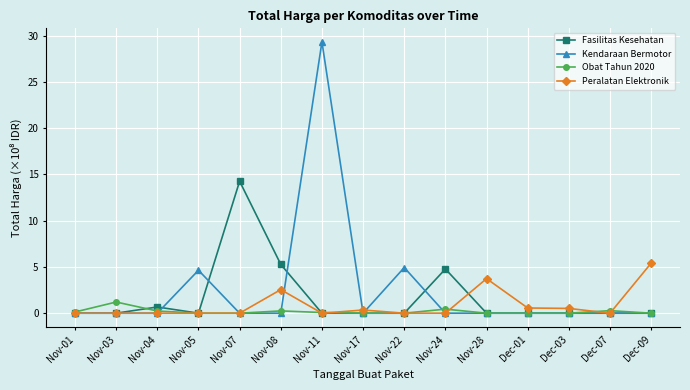

Between Nov-24 and Dec-07, which series saw the biggest shift?

Fasilitas Kesehatan